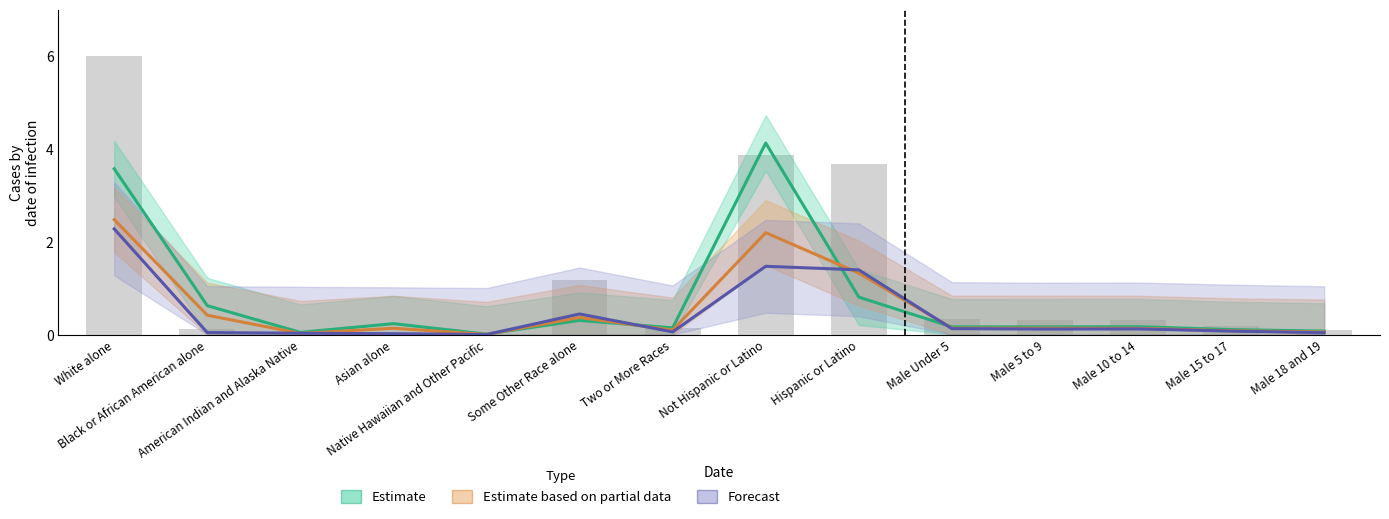

Does the chart contain stacked bars?

No